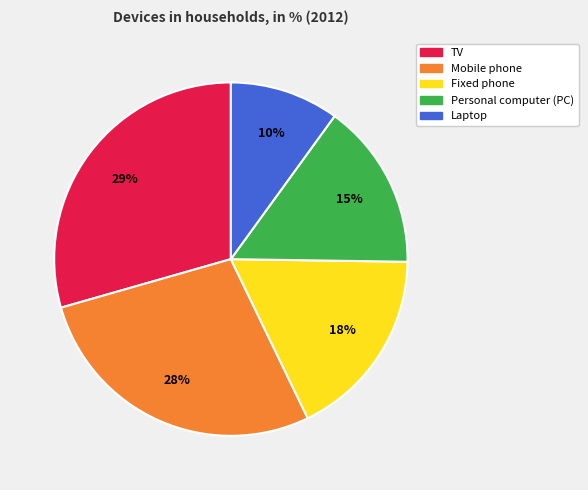

What is the smallest slice in the pie chart?

Laptop